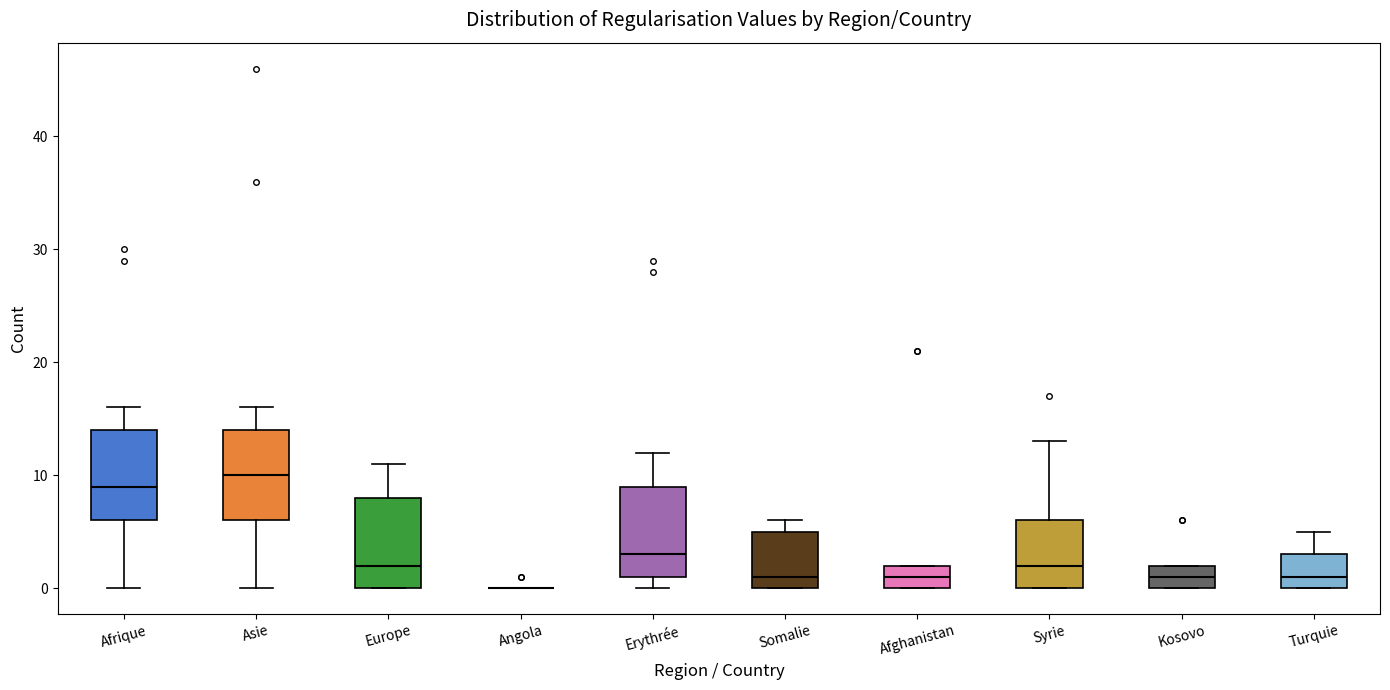

Where does the median line of the box for Syrie sit on the y-axis? The values are not printed on the chart, so give them approximately, as read against the axis.

2